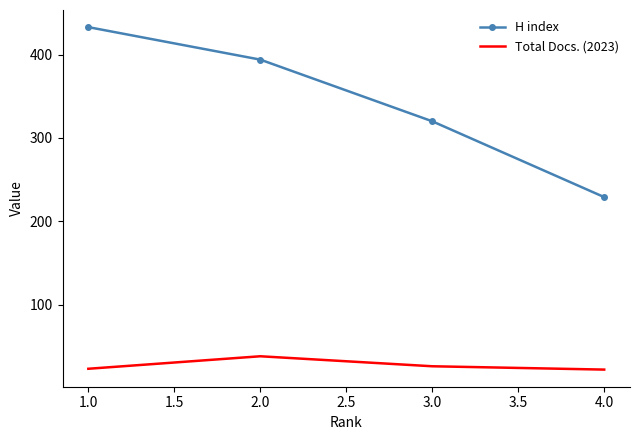

True or false: H index and Total Docs. (2023) intersect in this chart.

False